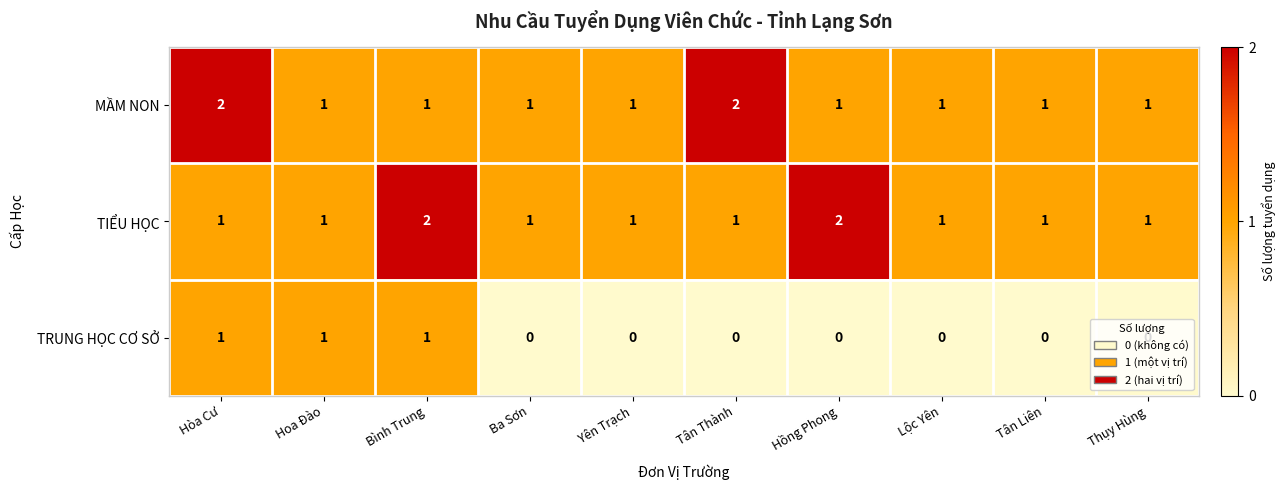

Between Yên Trạch and Hồng Phong, which series saw the biggest shift?

TIỂU HỌC